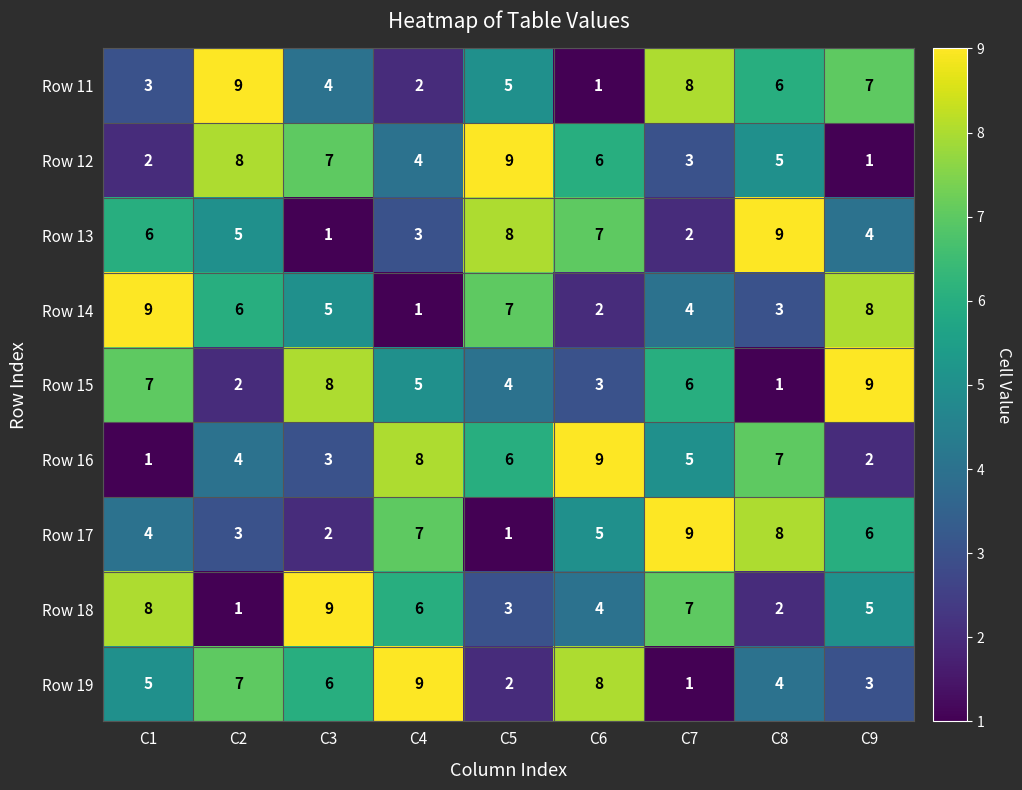

At C8, list the series in order from largest to smallest.

Row 13, Row 17, Row 16, Row 11, Row 12, Row 19, Row 14, Row 18, Row 15